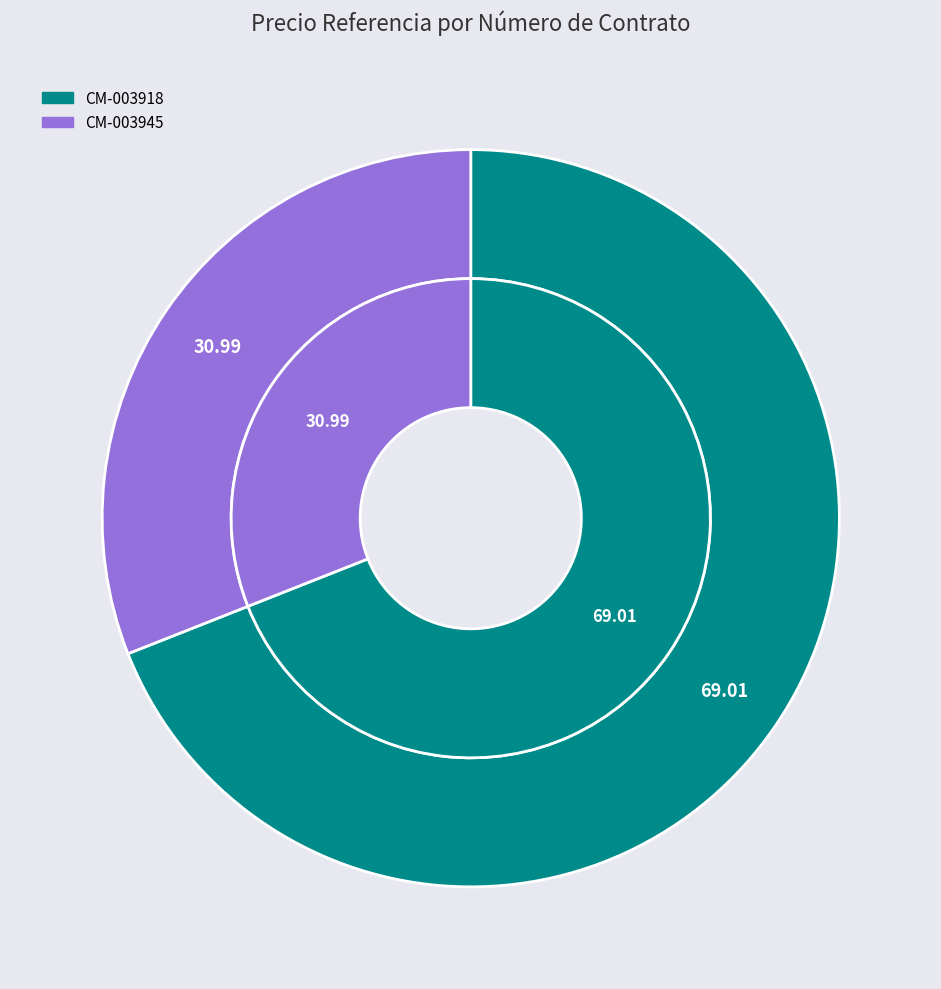

To the nearest percent, what is the difference between the largest and smallest slice percentages?

38%